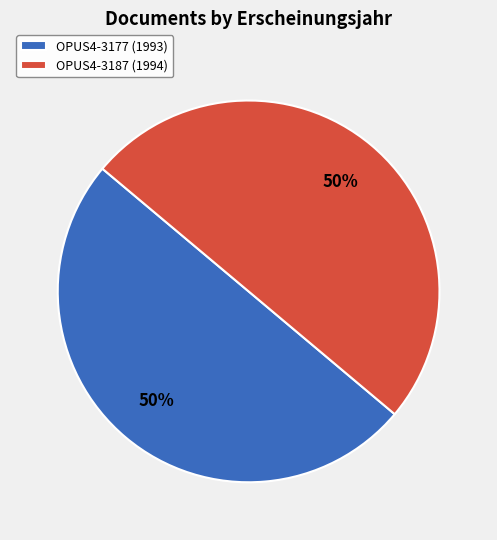

What is the ratio of the value at OPUS4-3177 (1993) to the value at OPUS4-3187 (1994)?

1.0